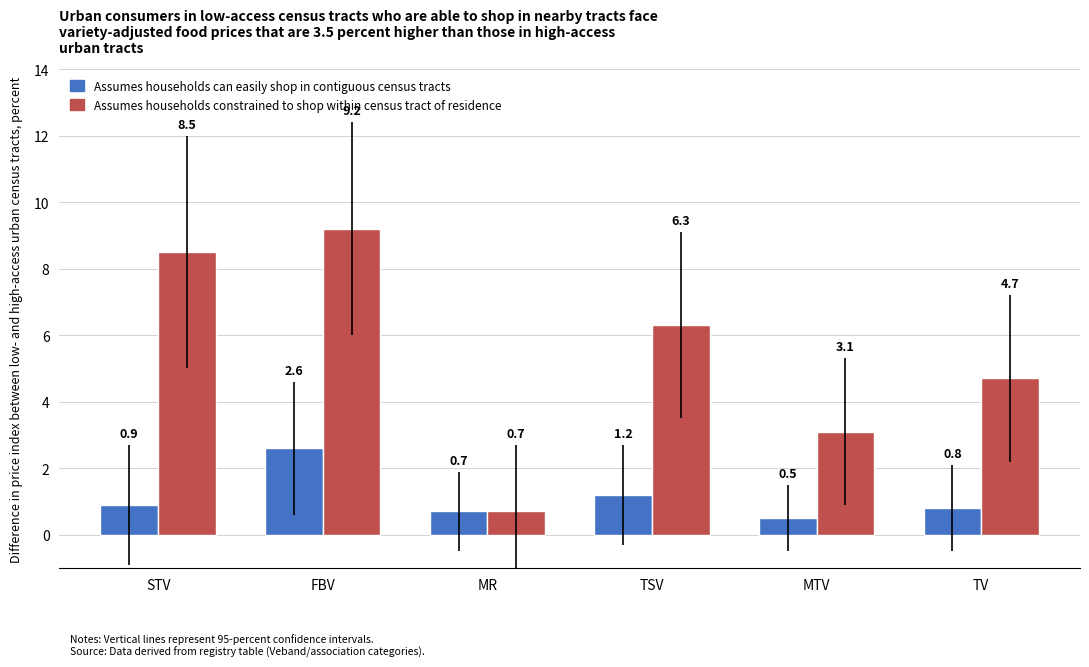

What is the difference between the maximum and minimum values in the Assumes households constrained to shop within census tract of residence series?

8.5